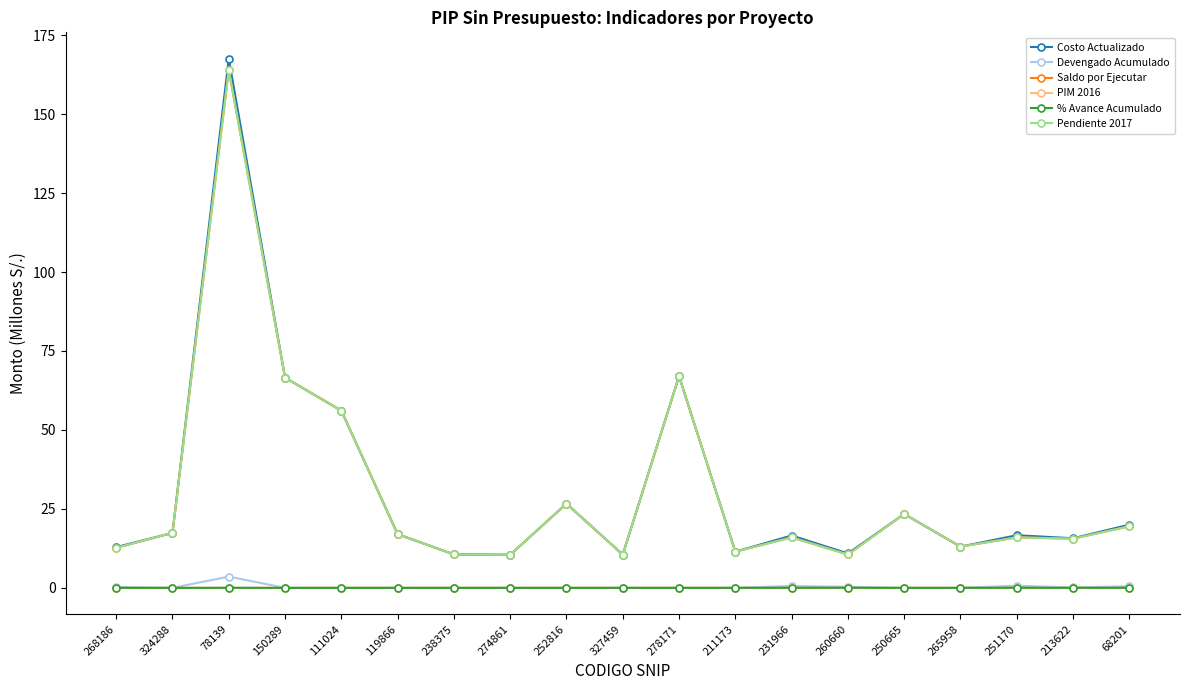

At which category does Saldo por Ejecutar reach its first local peak?

78139